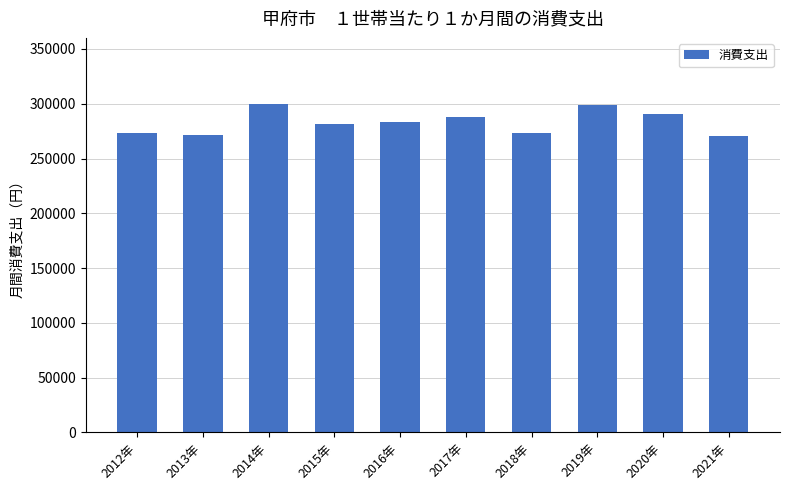

Count the number of categories in the chart.

10